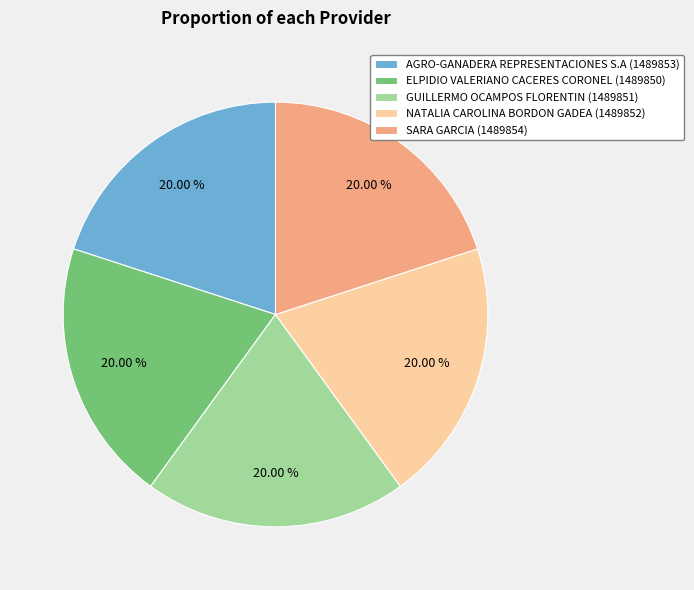

Count the number of slices in the pie.

5